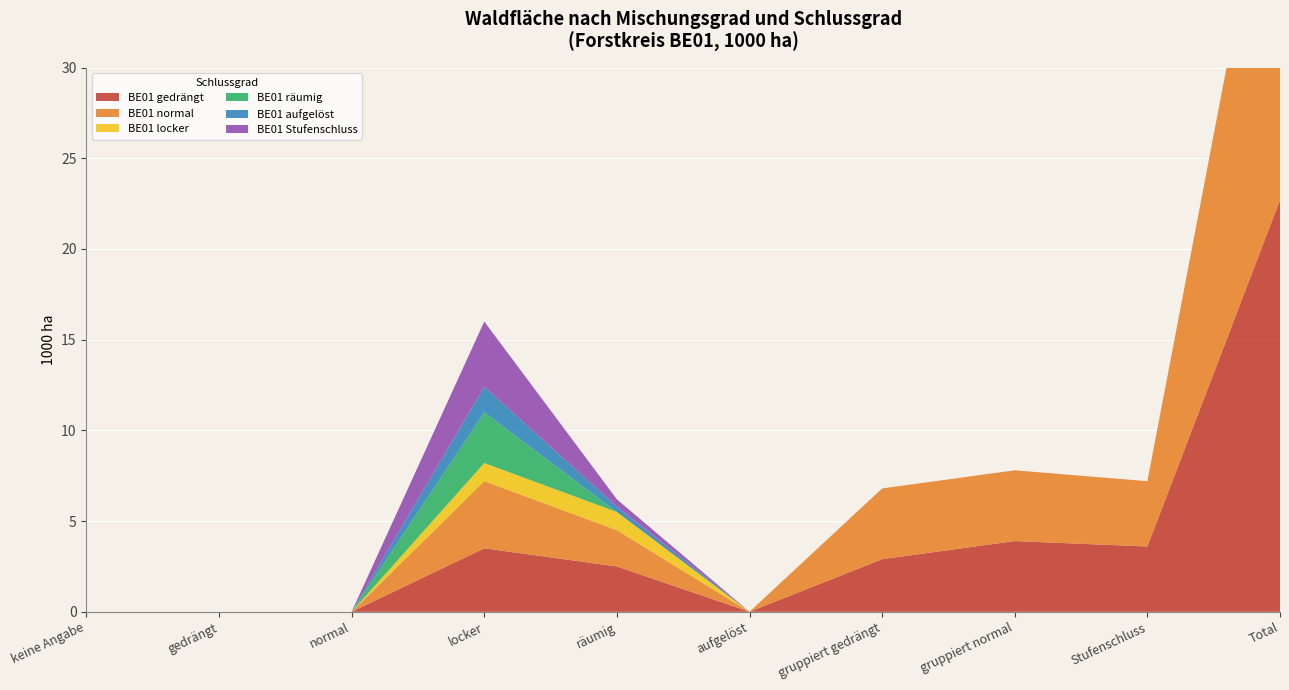

Reading left to right, list all the values displayed in this chart.

BE01 gedrängt: 0.0	0.0	0.0	3.5	2.5	0.0	2.9	3.9	3.6	22.7
BE01 normal: 0.0	0.0	0.0	3.7	2.0	0.0	3.9	3.9	3.6	22.7
BE01 locker: 0.0	0.0	0.0	1.0	1.0	0.0	0.0	0.0	0.0	0.0
BE01 räumig: 0.0	0.0	0.0	2.8	0.0	0.0	0.0	0.0	0.0	0.0
BE01 aufgelöst: 0.0	0.0	0.0	1.4	0.3	0.0	0.0	0.0	0.0	0.0
BE01 Stufenschluss: 0.0	0.0	0.0	3.6	0.4	0.0	0.0	0.0	0.0	0.0